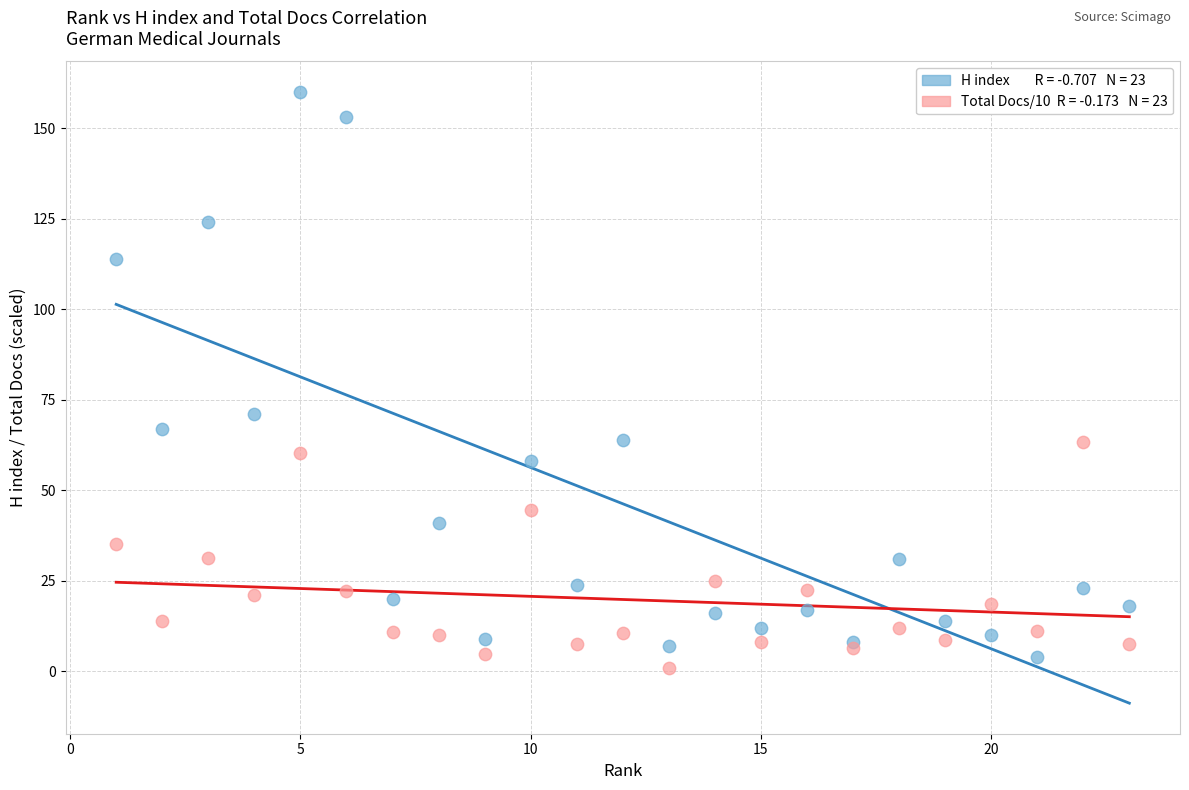

Across all series, what Y value is closest to 80?

71.0